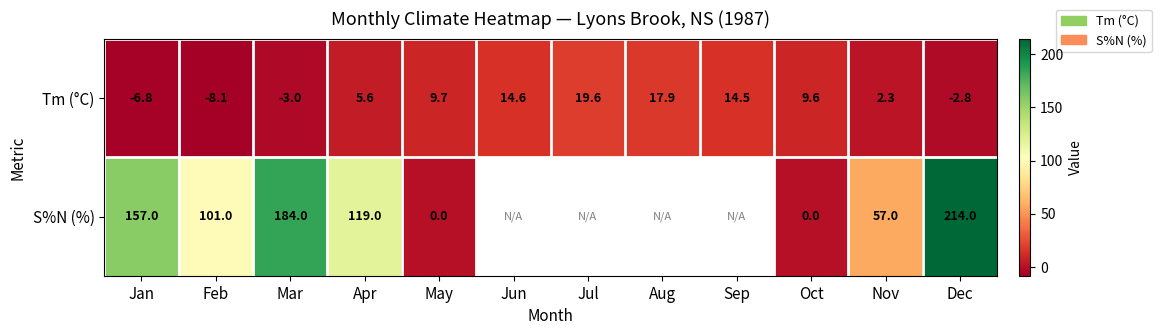

Between Feb and Oct, which series saw the biggest shift?

S%N (%)